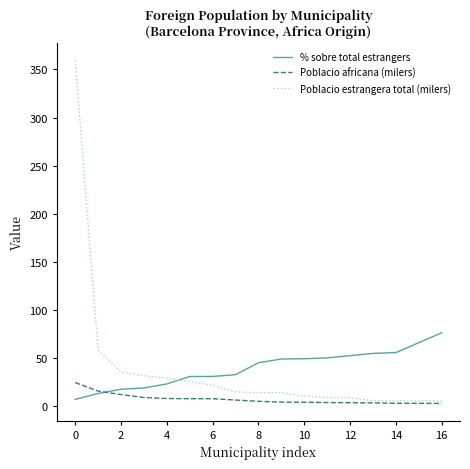

What is the maximum value shown in the chart?

359.5